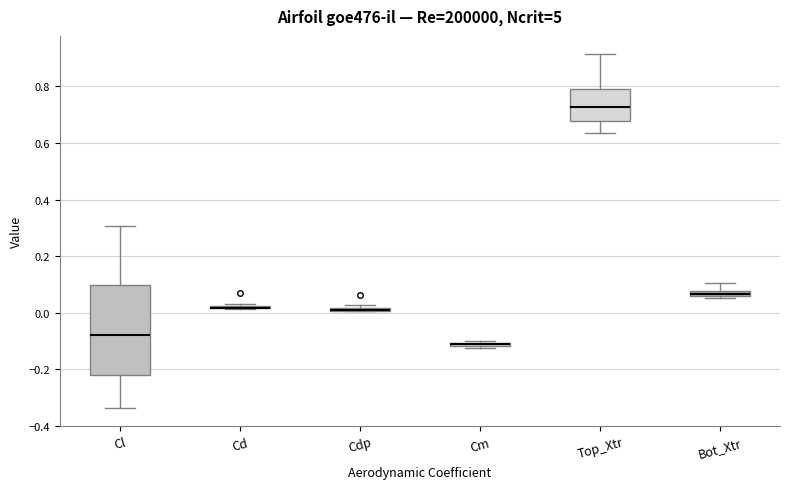

Comparing the boxes themselves (not the whiskers), which one is the tallest?

Cl